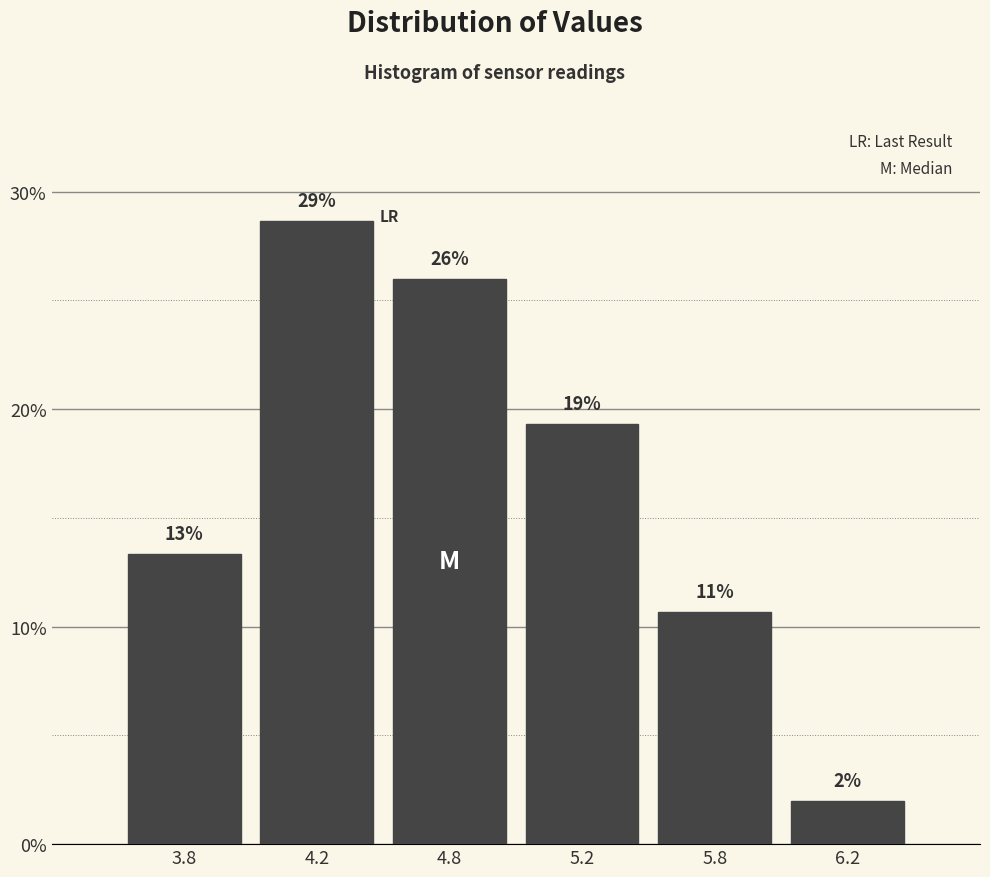

How many bars are there in total?

6